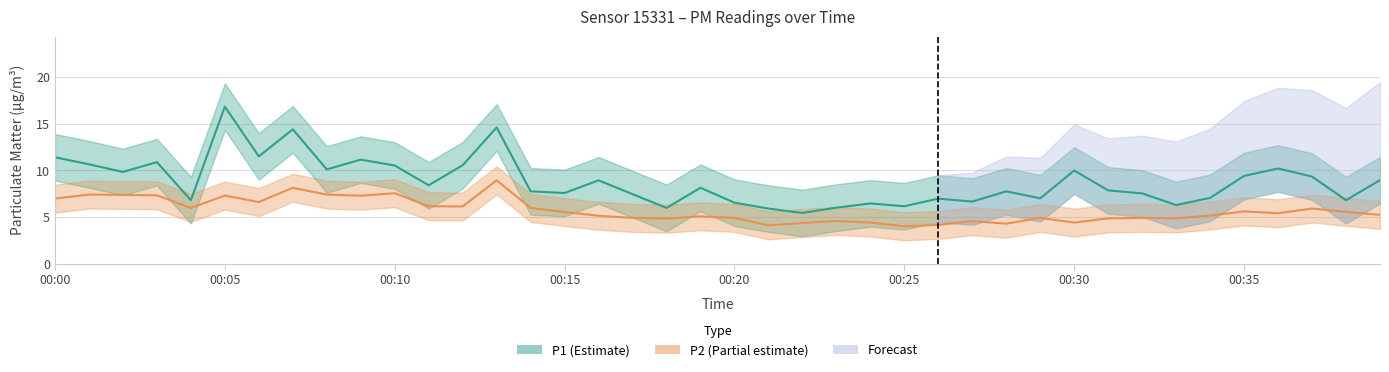

Is it true that P1 equals 7.8 at 00:28?

True